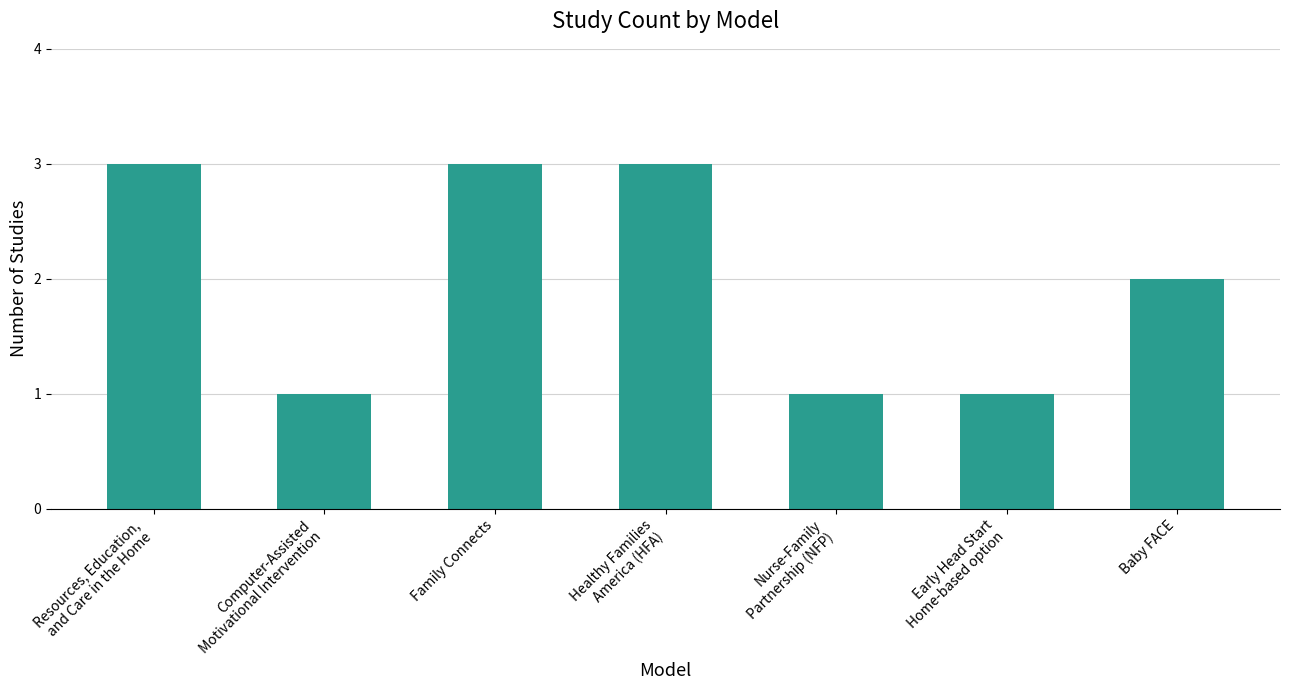

What is the greatest value displayed?

3